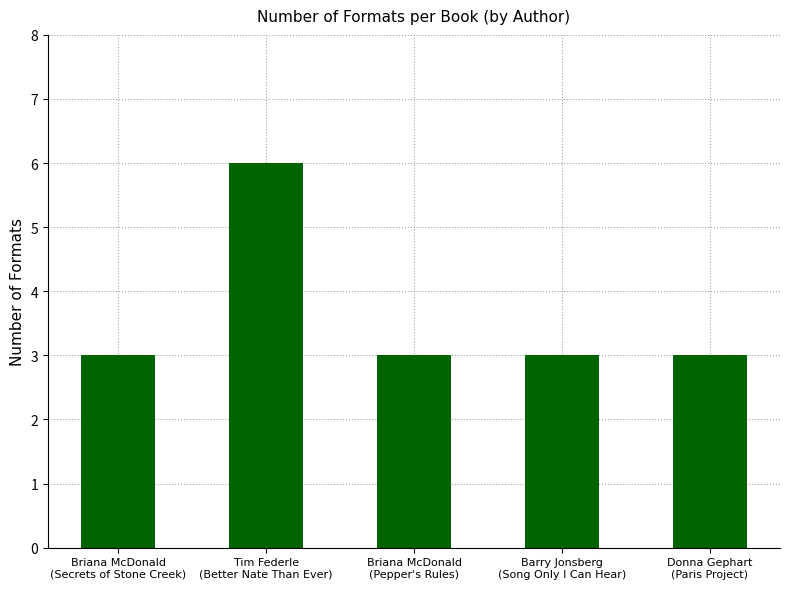

The value at Donna Gephart
(Paris Project) is 3. True or false?

True